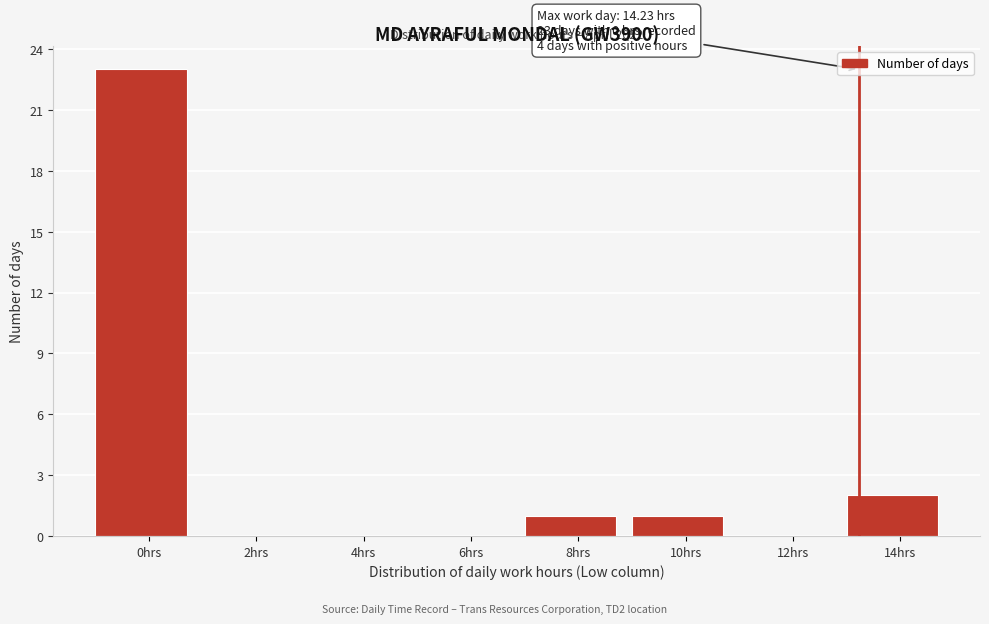

Reading left to right, extract all data points from this chart.

0hrs=23	2hrs=0	4hrs=0	6hrs=0	8hrs=1	10hrs=1	12hrs=0	14hrs=2